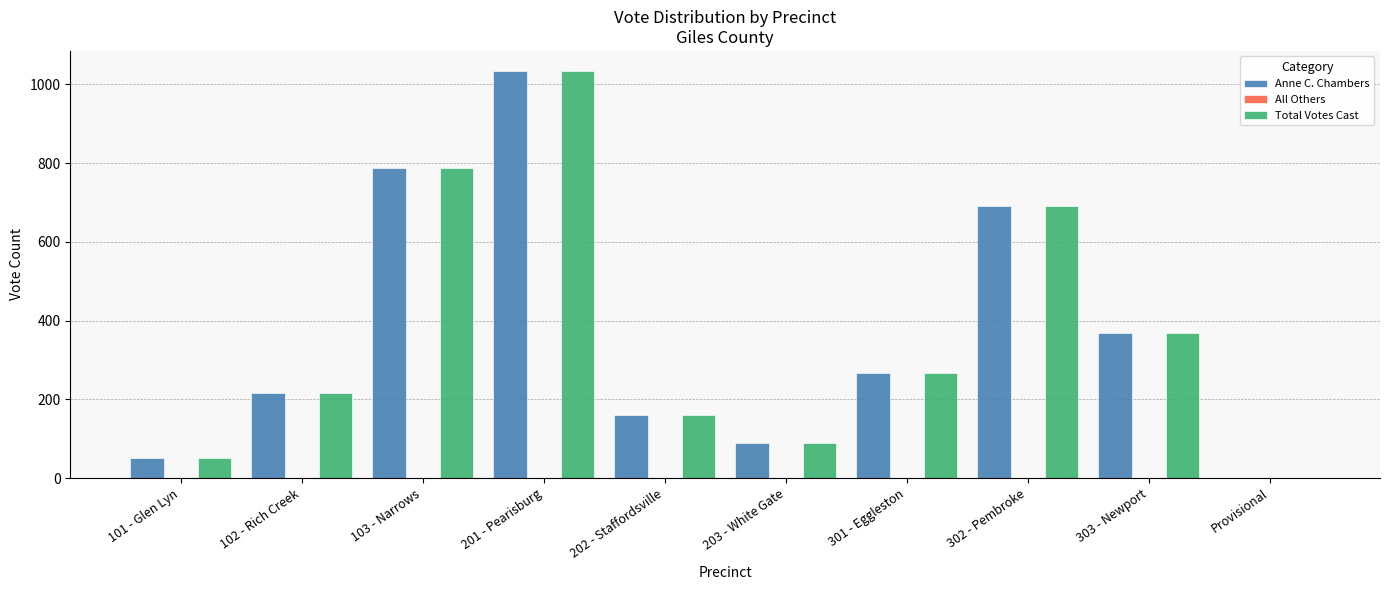

Are the bars grouped side by side (vs. stacked)?

Yes